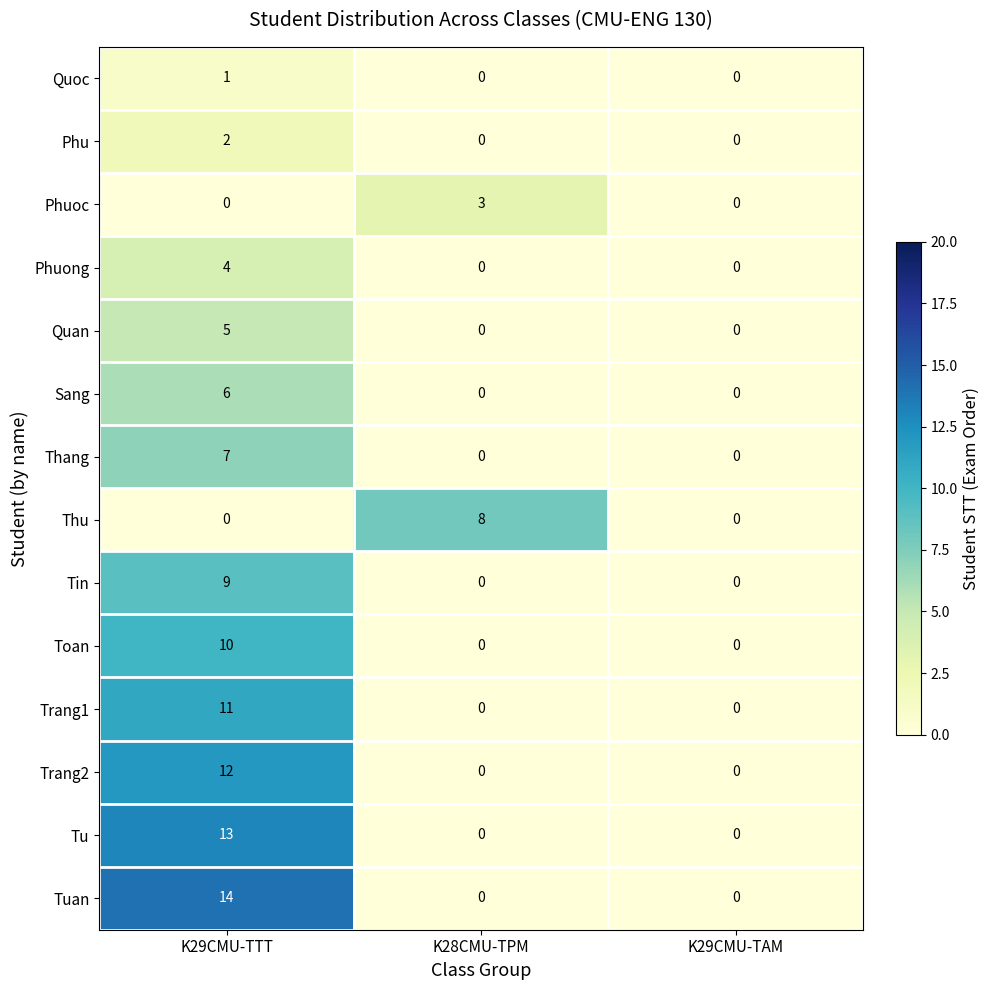

The Thu series shows 0 at K29CMU-TTT. True or false?

True